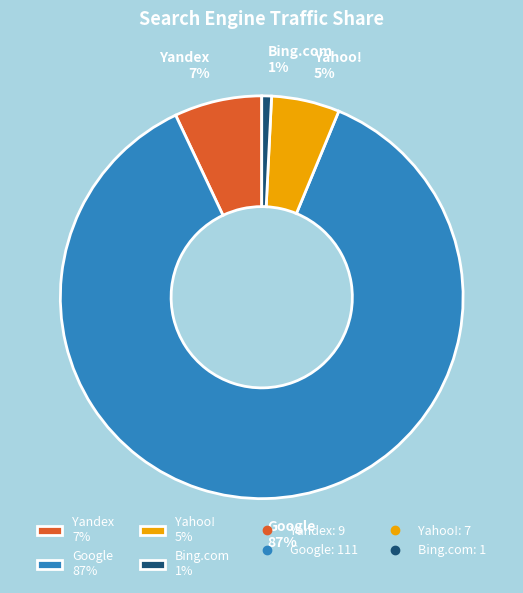

To the nearest percent, what is the difference between the Yandex 7% and Yahoo! 5% slice percentages?

2%